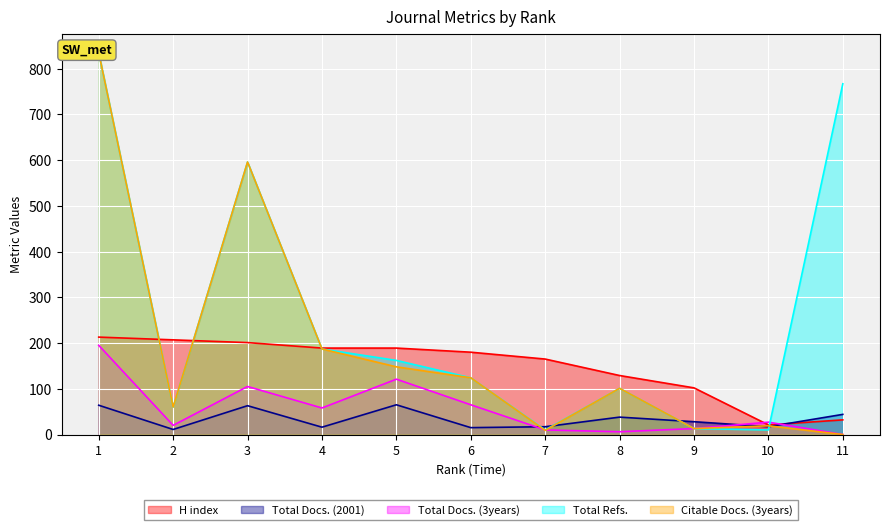

Which series ends up on top after the final intersection of Total Docs. (3years) and Total Docs. (2001)?

Total Docs. (2001)